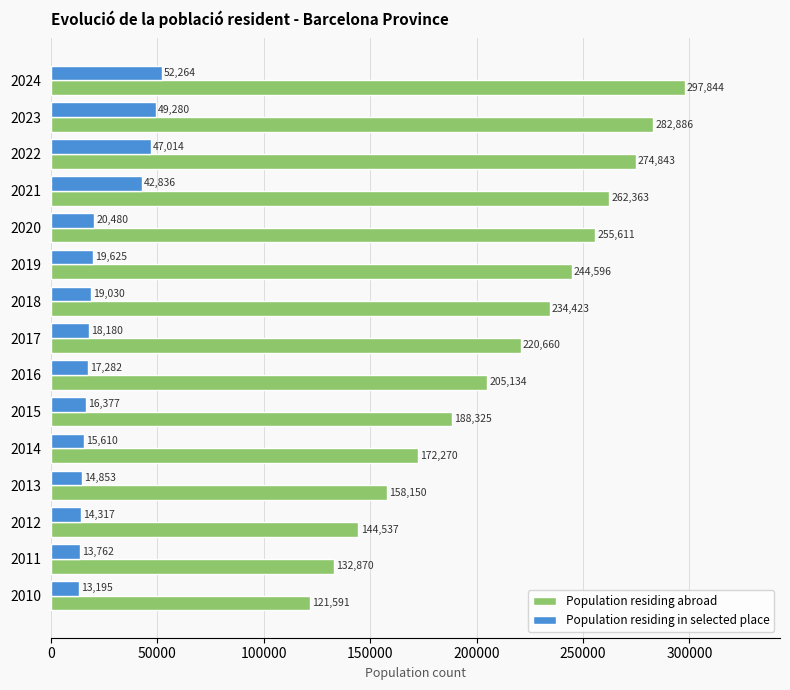

What is the average value of the Population residing abroad series?

213074